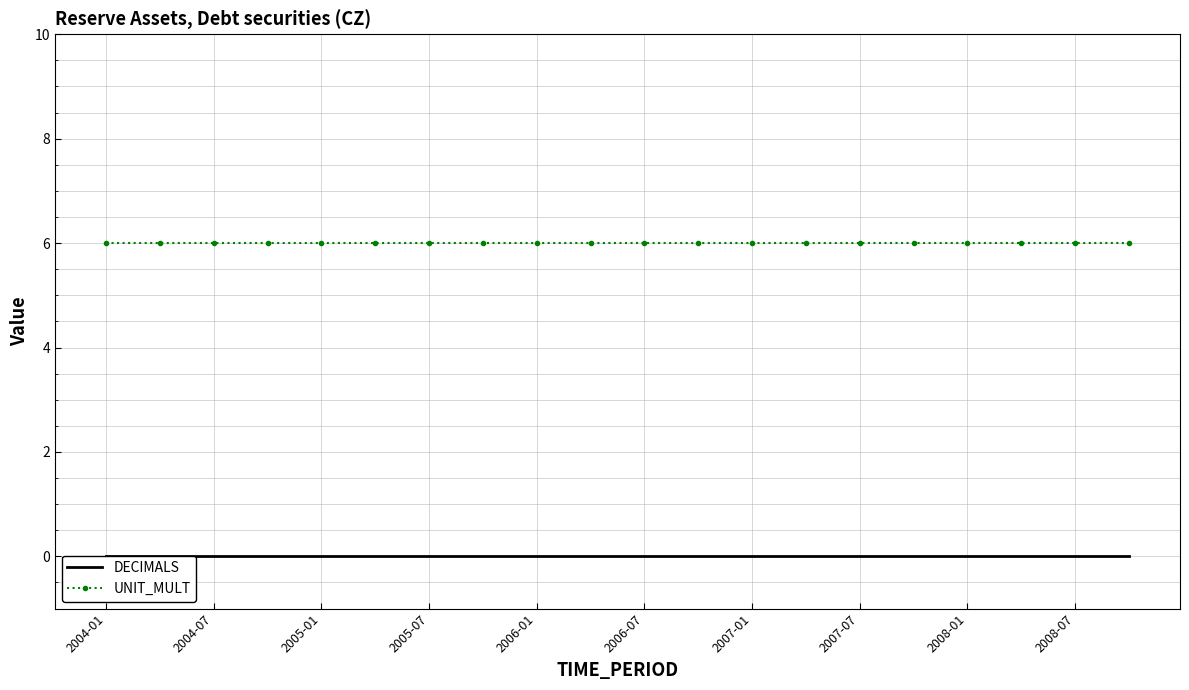

Between 2007-07 and 15, which series saw the biggest shift?

DECIMALS